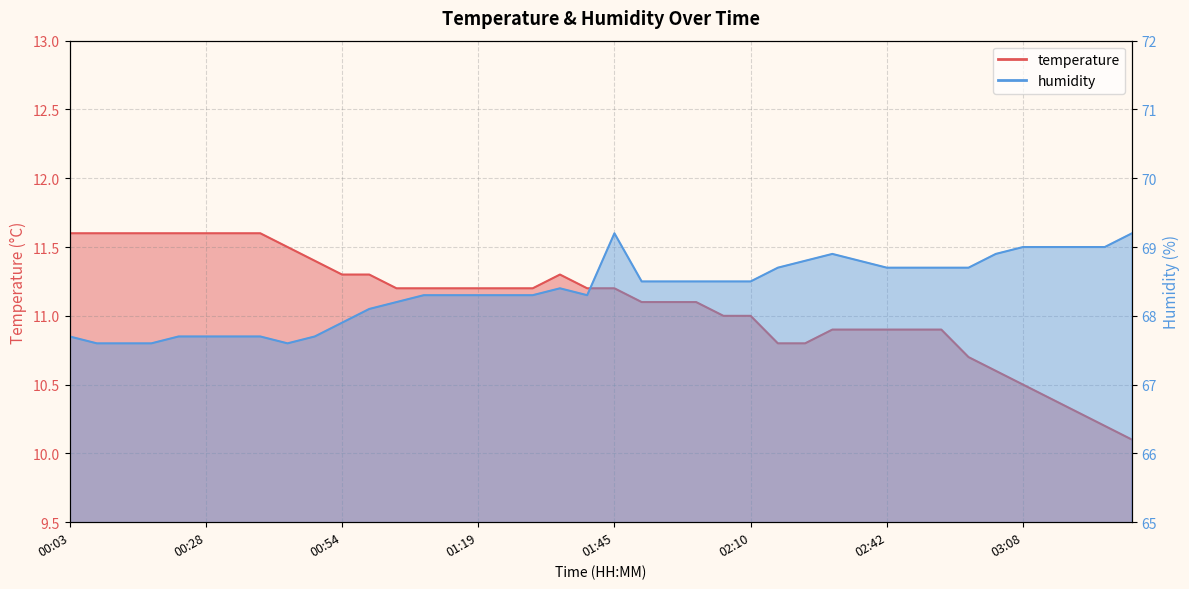

At which label does temperature reach its peak?

00:03